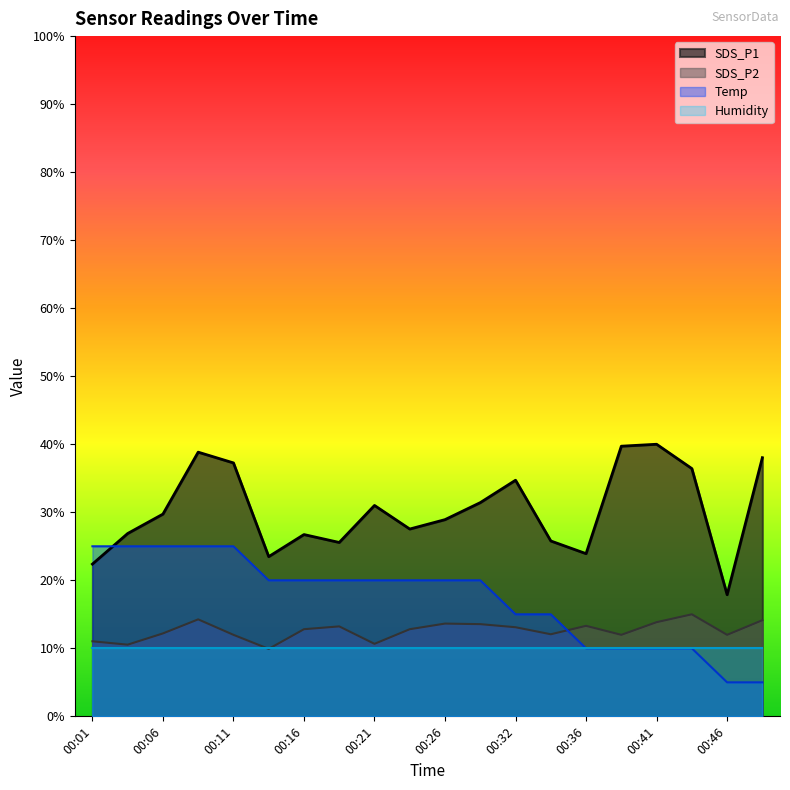

Between which two adjacent categories do SDS_P2 and Temp first intersect?

00:34 and 00:36